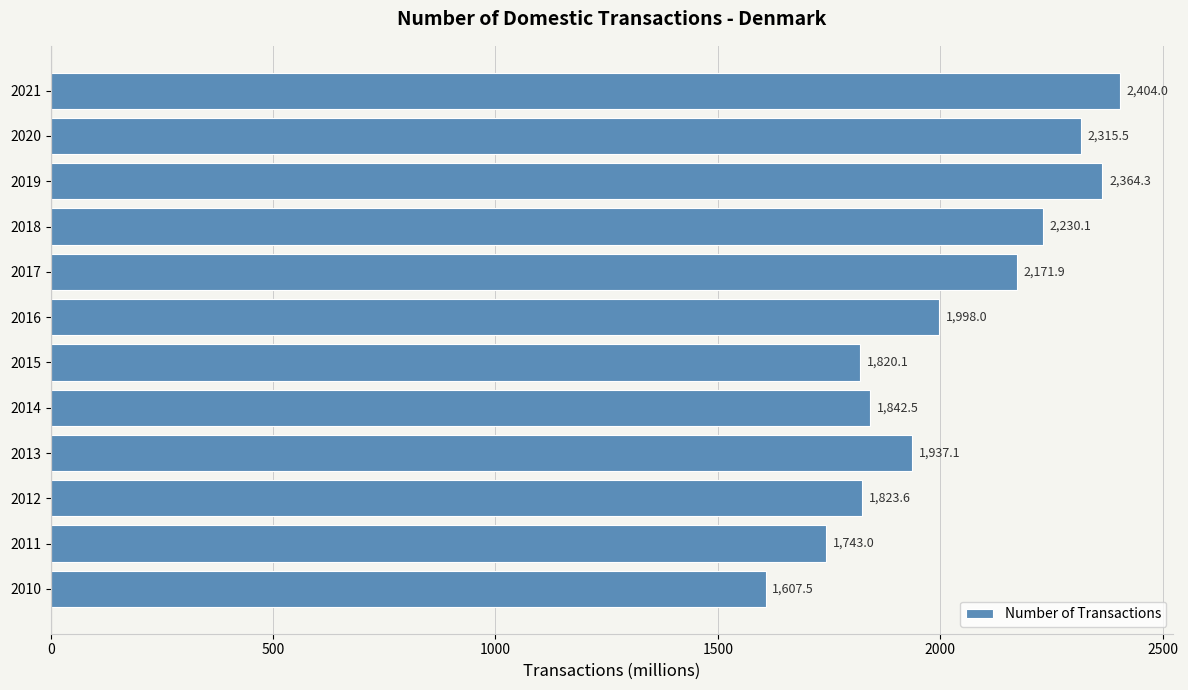

Rank the categories by value from highest to lowest.

2021, 2019, 2020, 2018, 2017, 2016, 2013, 2014, 2012, 2015, 2011, 2010